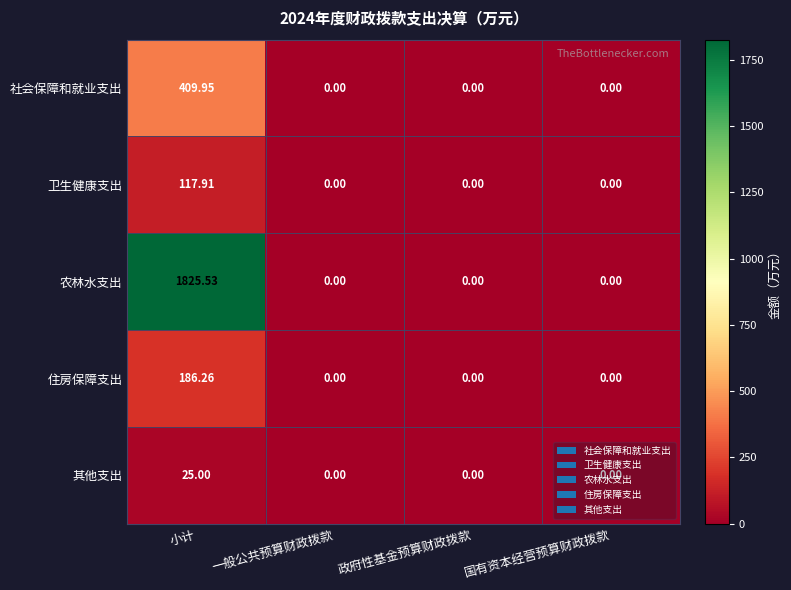

What is the maximum value shown in the chart?

1825.5